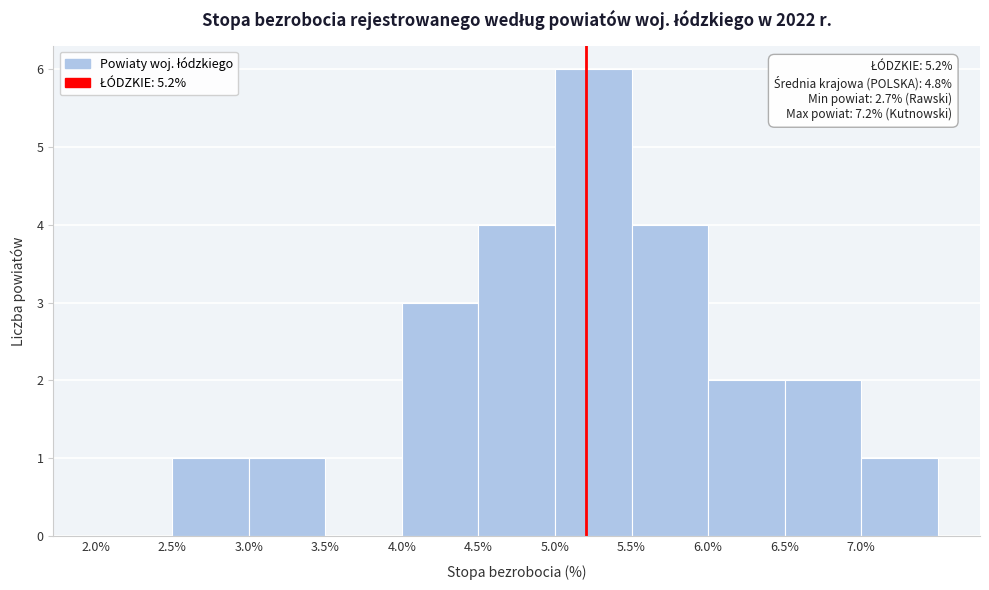

Which range on the x-axis has the tallest bar?

5.0 to 5.5